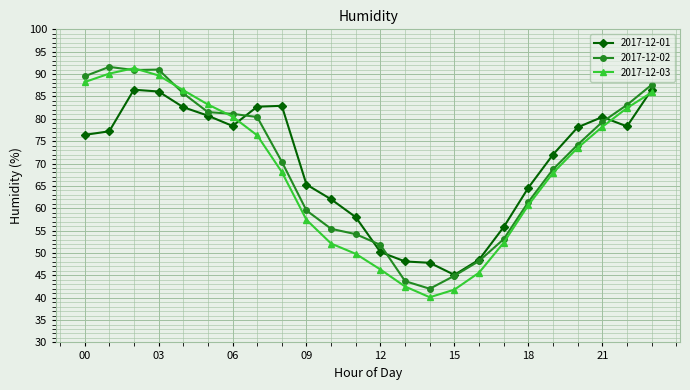

How many data points in 2017-12-01 are above 77?

12